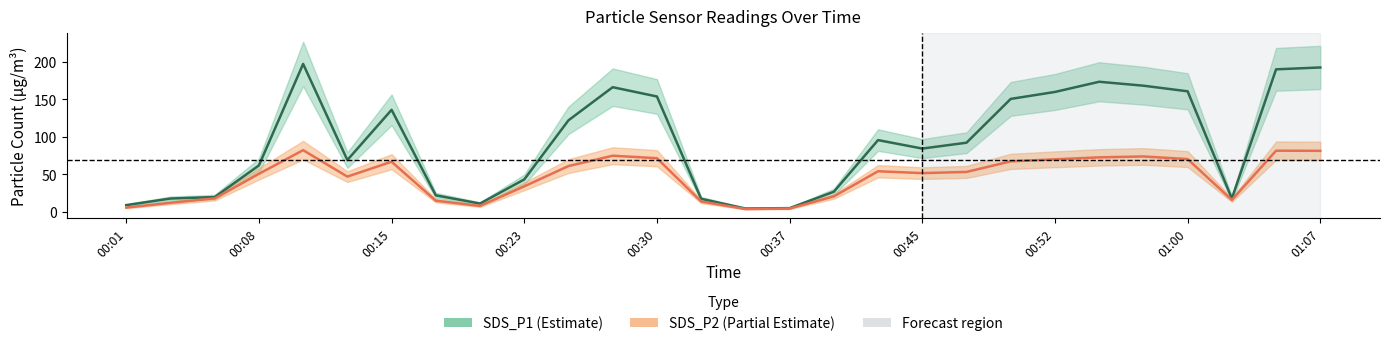

What is the sum of all SDS_P2 values?

1286.3